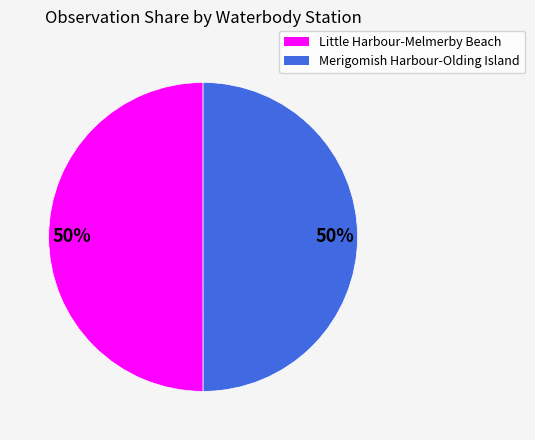

What is the ratio of the value at Little Harbour-Melmerby Beach to the value at Merigomish Harbour-Olding Island?

1.0